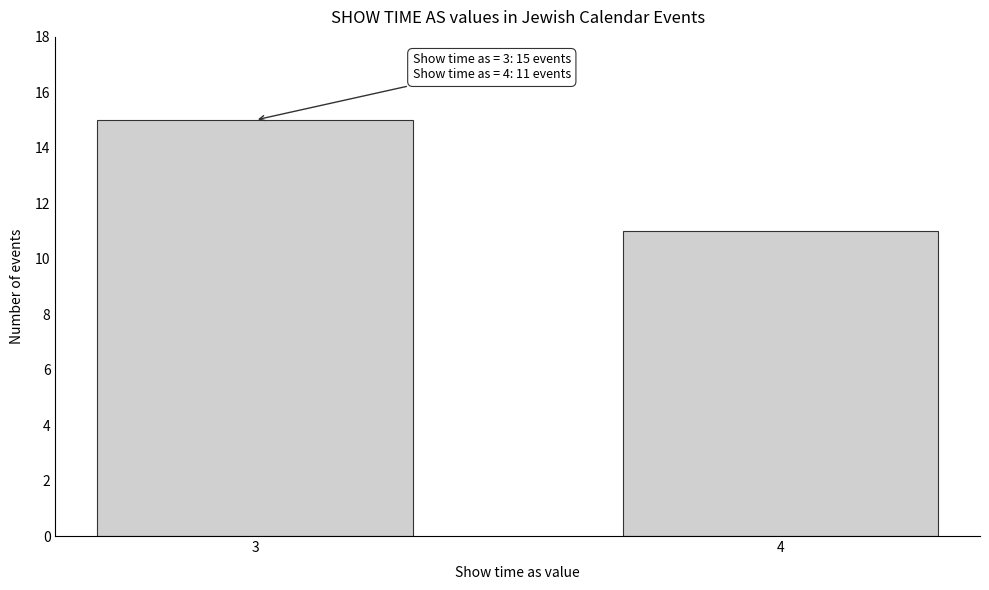

Reading left to right, list all the values displayed in this chart.

15	11